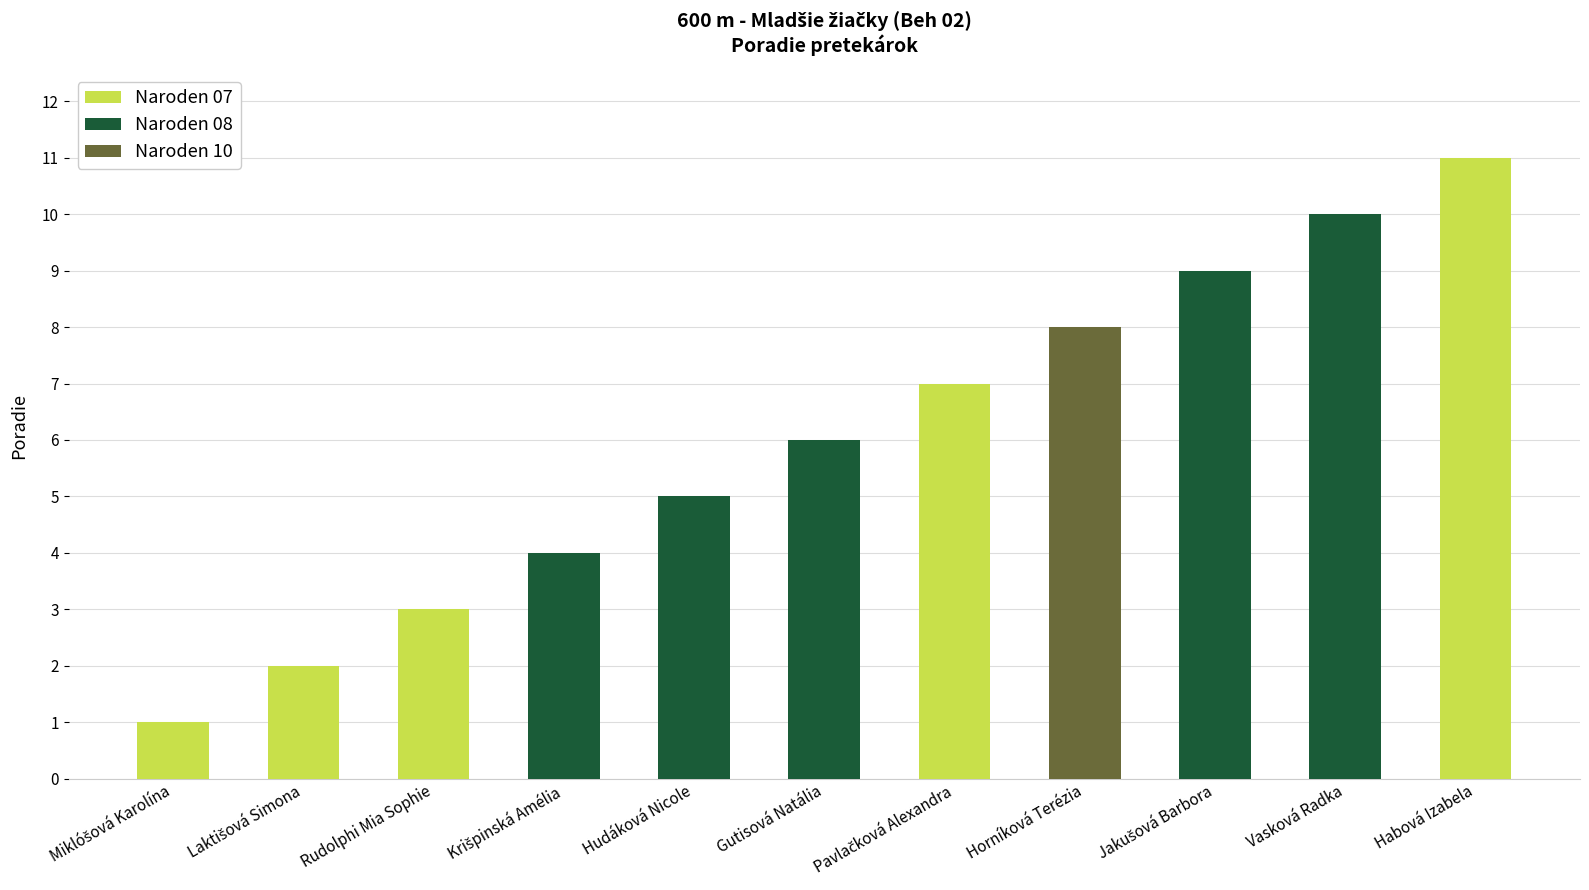

Reading left to right, what are all the values shown in this chart?

1	2	3	4	5	6	7	8	9	10	11